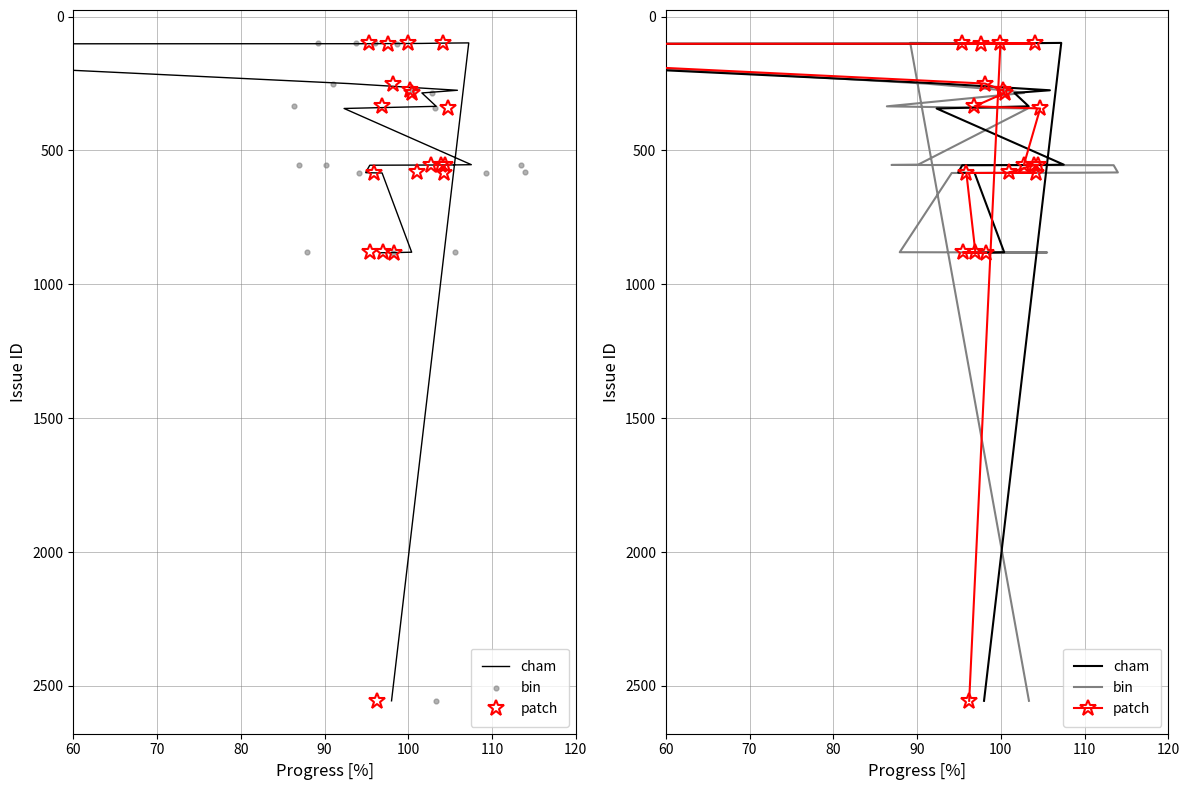

Which series contains the highest Y value?

cham